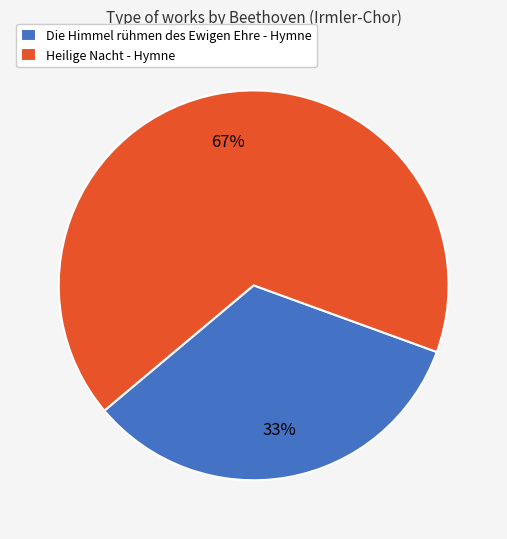

To the nearest percent, what is the combined percentage of Heilige Nacht - Hymne and Die Himmel rühmen des Ewigen Ehre - Hymne?

100%